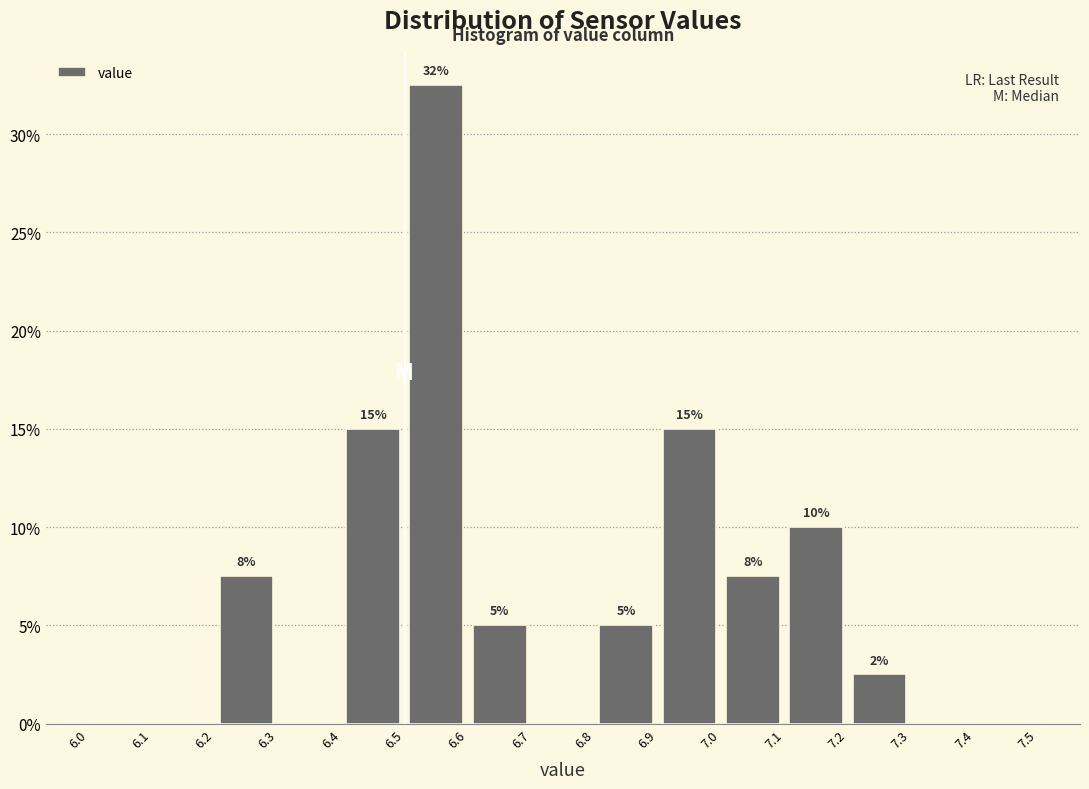

Over which range of the x-axis is the bar tallest?

6.5 to 6.6